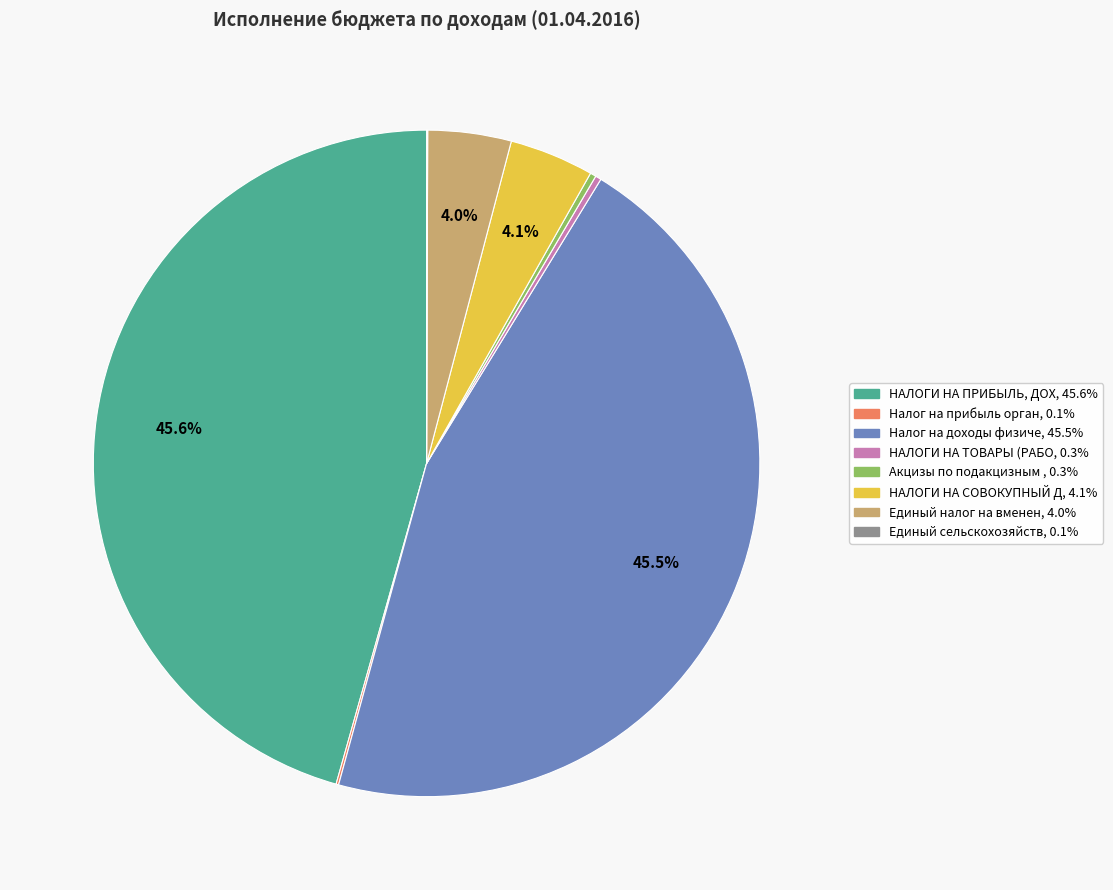

Does any single category account for the majority?

No